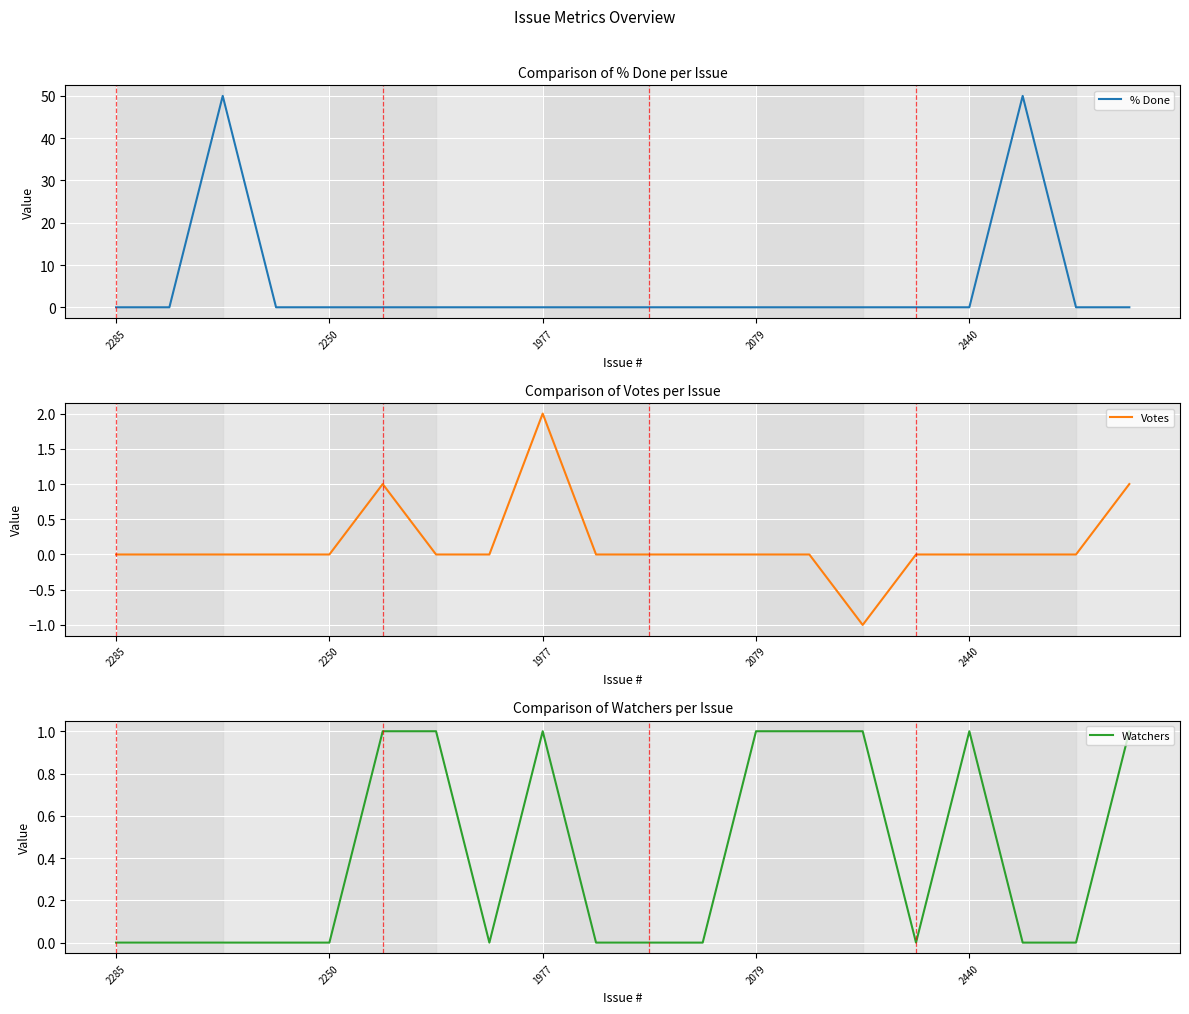

True or false: Votes and % Done cross at least once.

False